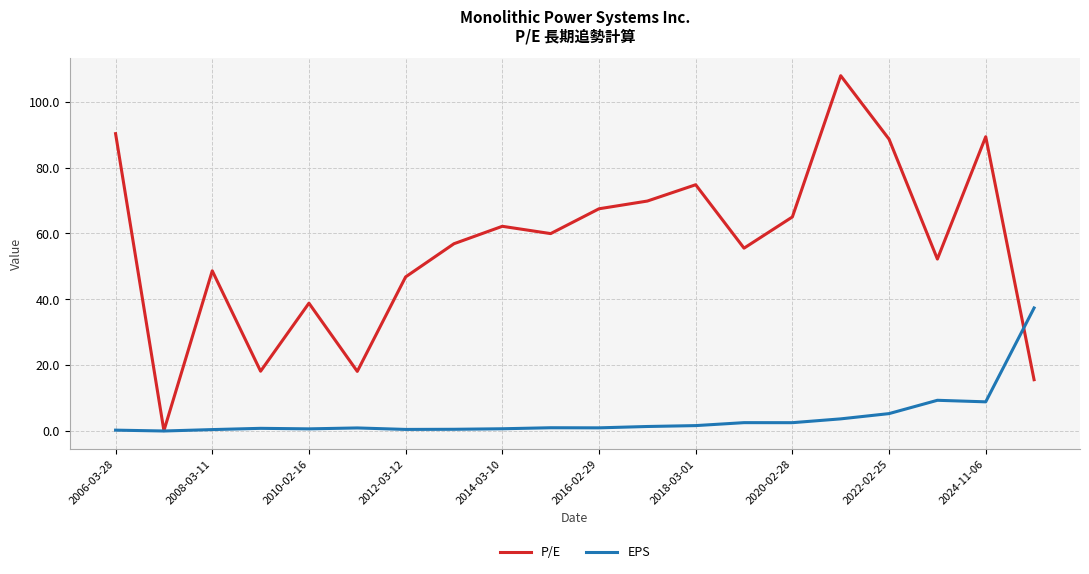

Which series ends up on top after the final intersection of EPS and P/E?

EPS